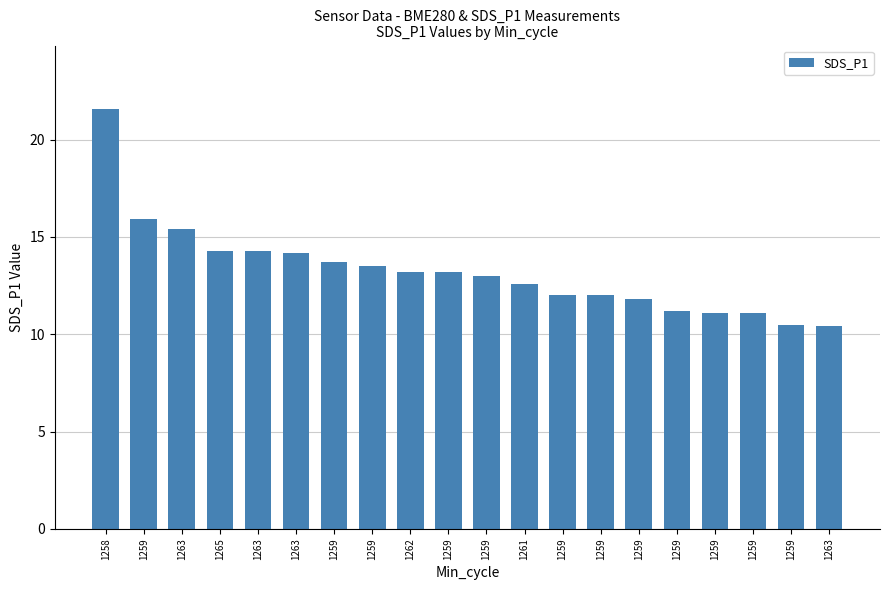

What is the sum of all values?

265.0